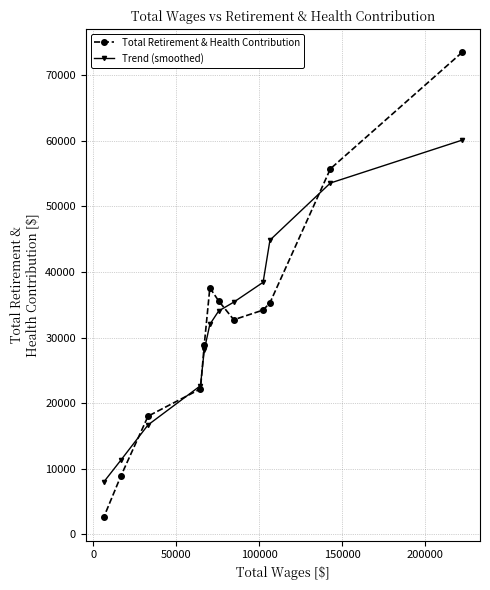

What is the value of the Trend (smoothed) point at the 7th from the left?

34057.4